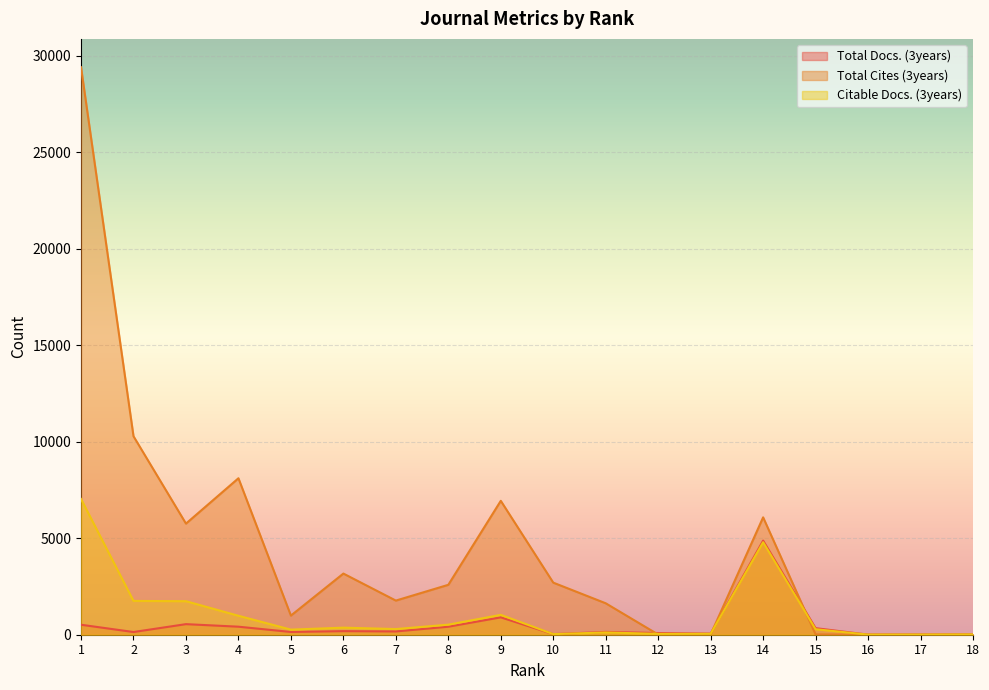

Reading right to left, what are all the values shown in this chart?

Total Docs. (3years): 18=18	17=8	16=5	15=341	14=4877	13=60	12=87	11=146	10=31	9=900	8=415	7=170	6=186	5=143	4=416	3=548	2=140	1=517
Total Cites (3years): 18=0	17=1	16=3	15=15	14=6082	13=12	12=10	11=1629	10=2699	9=6938	8=2586	7=1769	6=3169	5=992	4=8108	3=5758	2=10284	1=29404
Citable Docs. (3years): 18=17	17=8	16=5	15=285	14=4793	13=50	12=44	11=118	10=31	9=1029	8=521	7=293	6=366	5=264	4=982	3=1737	2=1752	1=7034